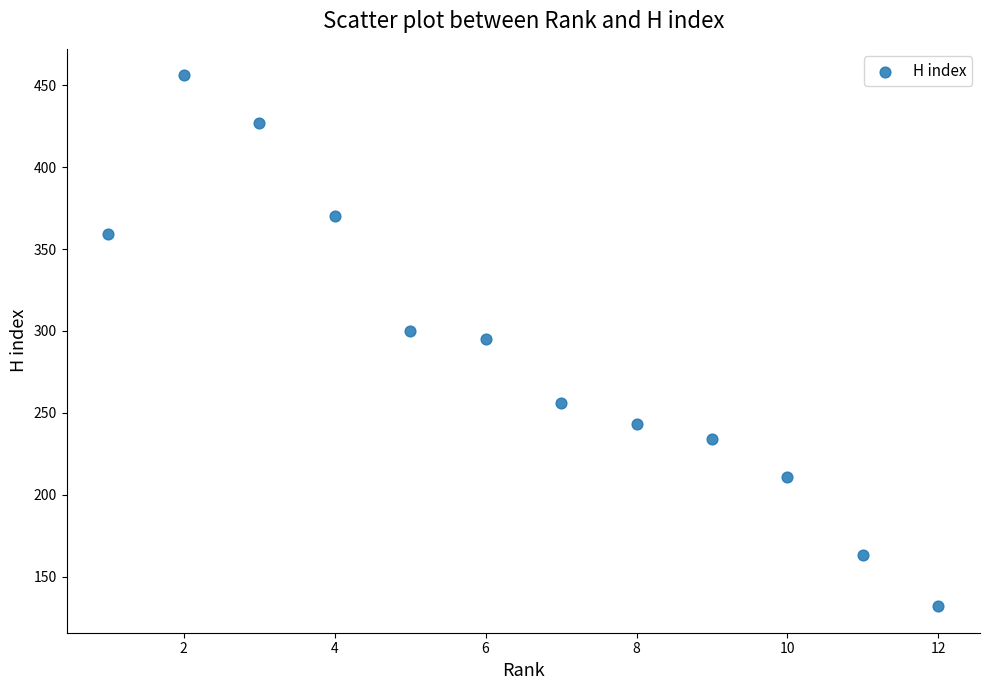

What is the range of Y values (max minus min)?

324